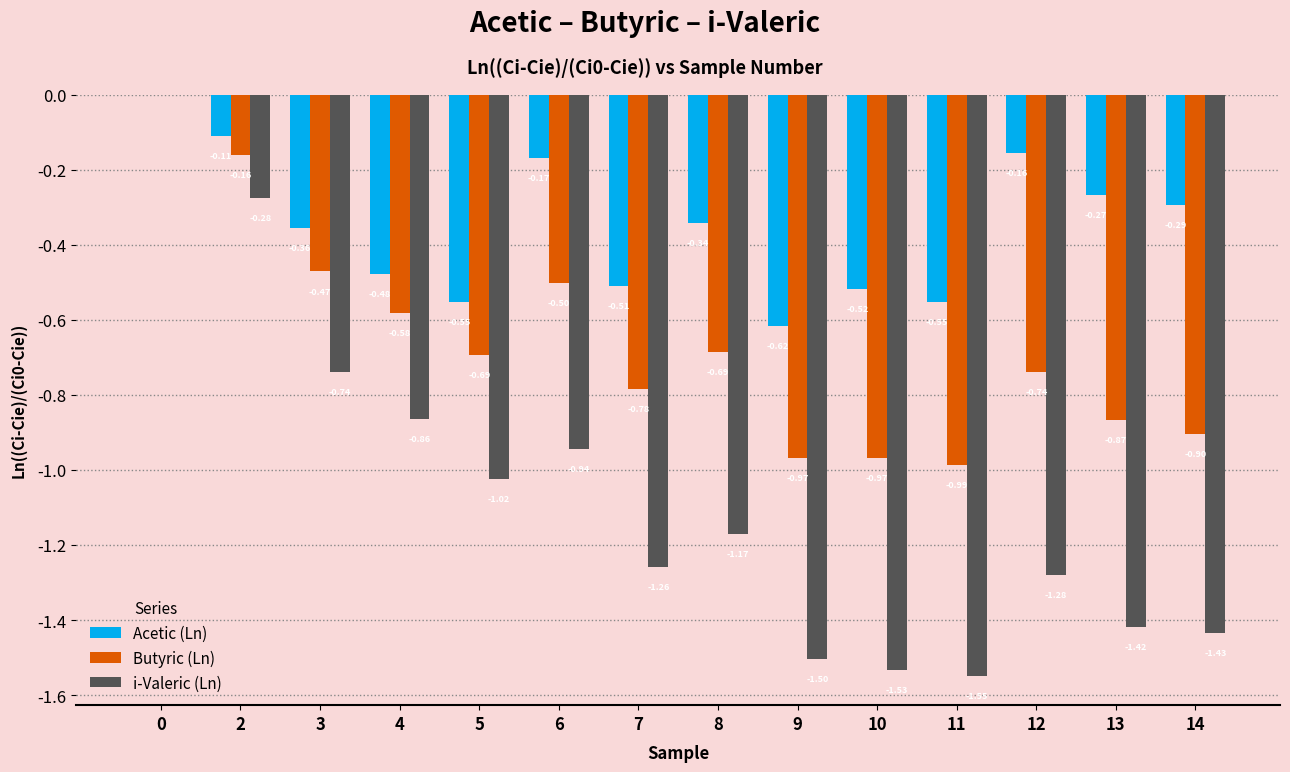

How many data points does each series have?

14